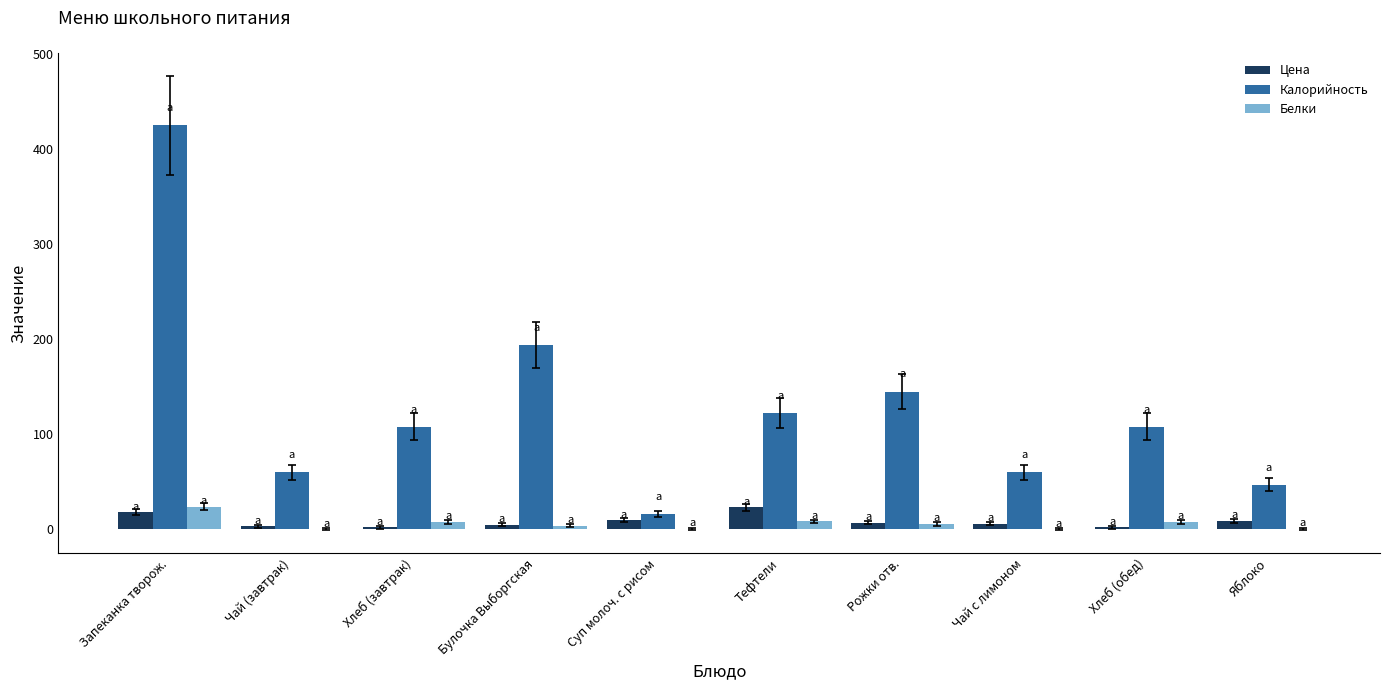

What is the difference between the Калорийность values at Яблоко and Хлеб (обед)?

61.0